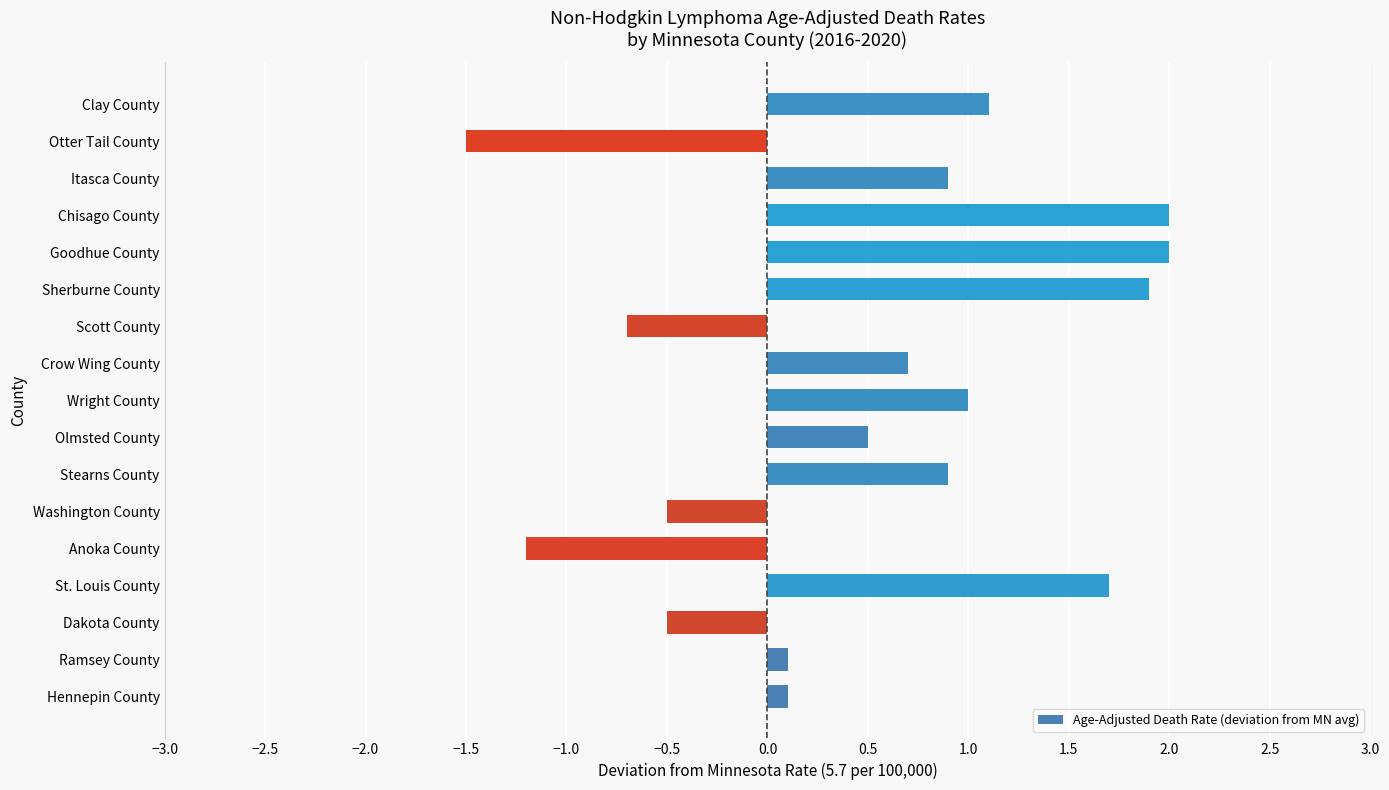

True or false: the data shows -0.3 at Dakota County.

False